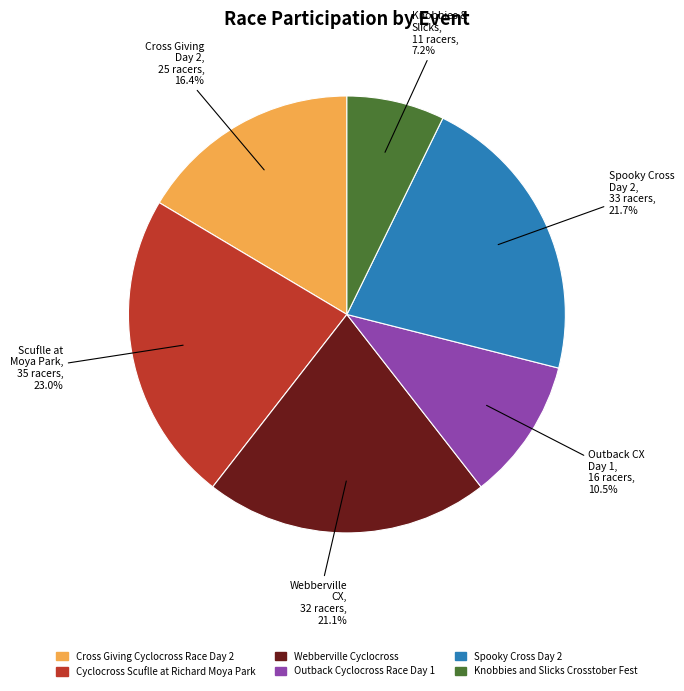

Combined, do Cyclocross Scuflle at Richard Moya Park and Knobbies and Slicks Crosstober Fest account for over 50%?

No